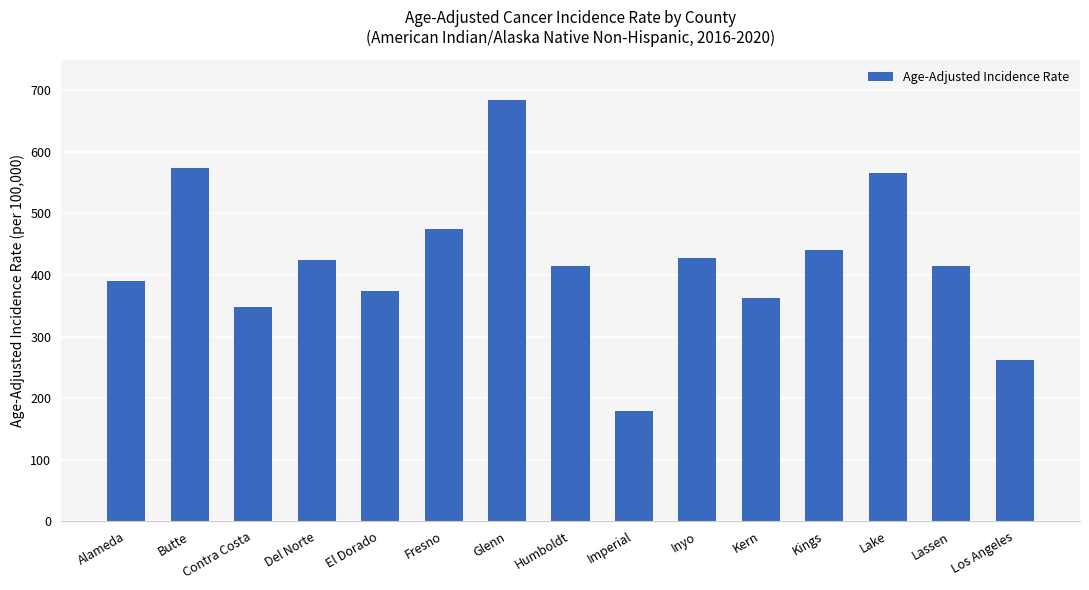

What is the maximum value shown in the chart?

685.0